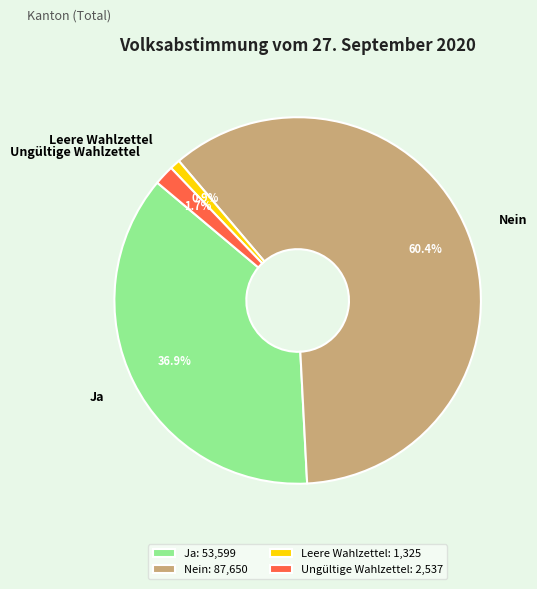

To the nearest percent, what is the combined percentage of Ungültige Wahlzettel and Leere Wahlzettel?

3%